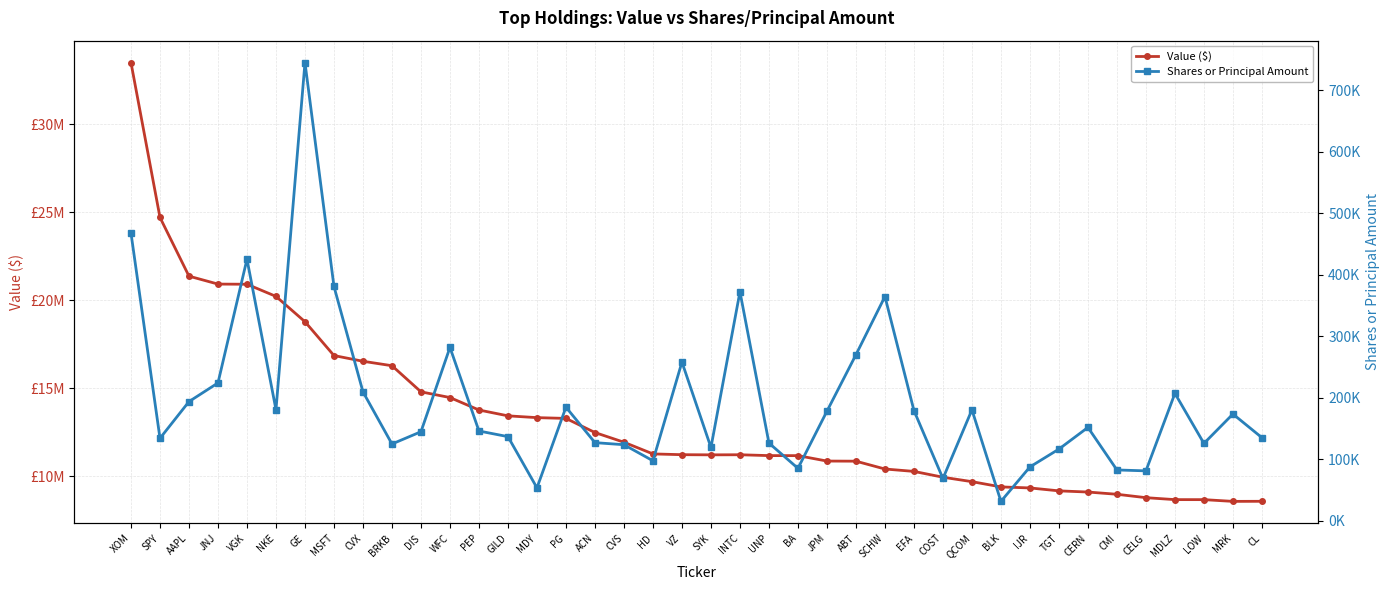

How many data points in Shares or Principal Amount are above 151827?

19